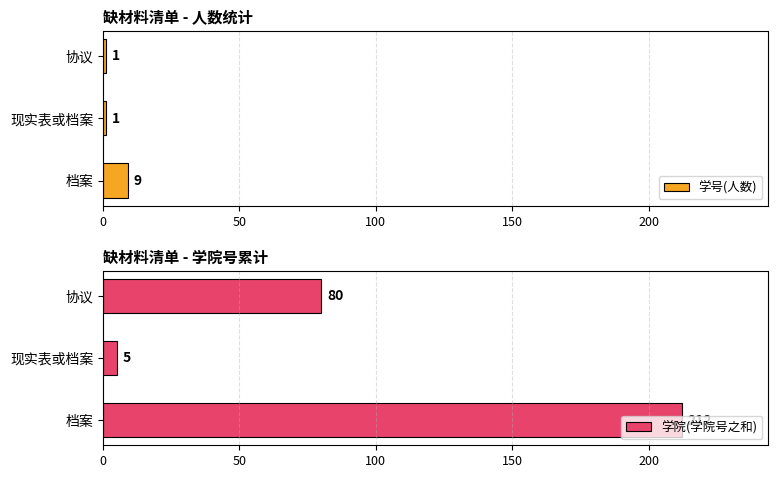

The 学号(人数) series shows 9 at 档案. True or false?

True